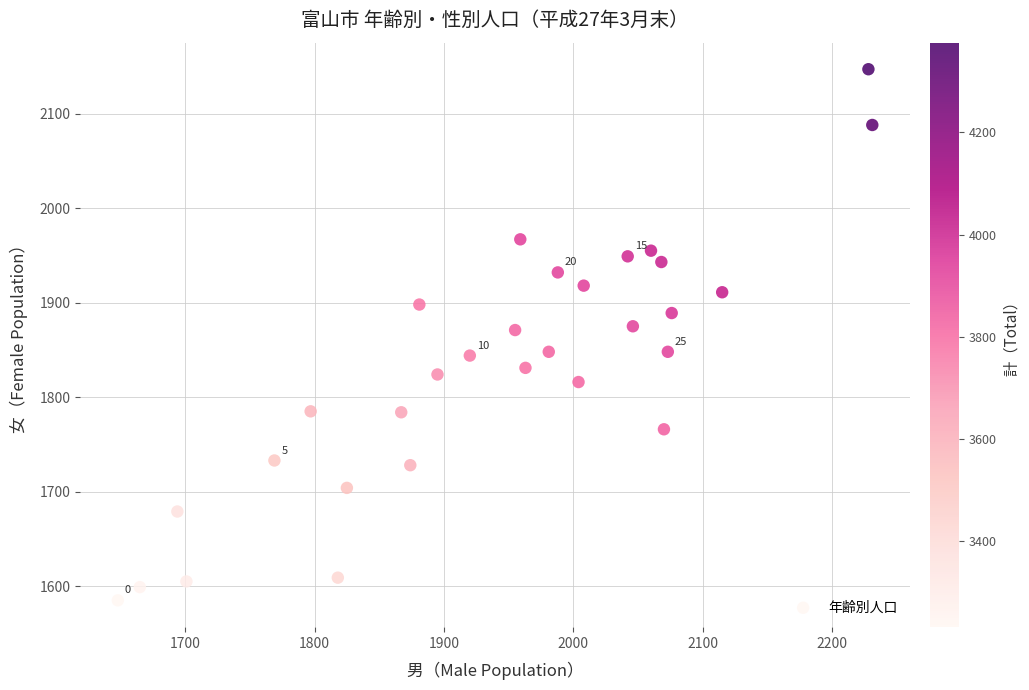

What is the range of X values (max minus min)?

583